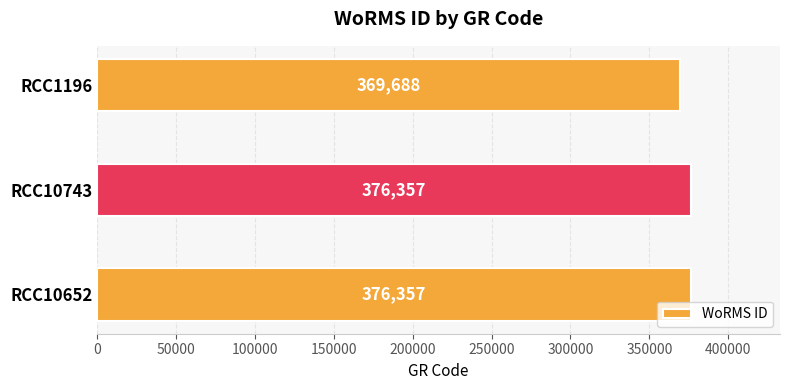

True or false: the data shows 499924 at RCC1196.

False